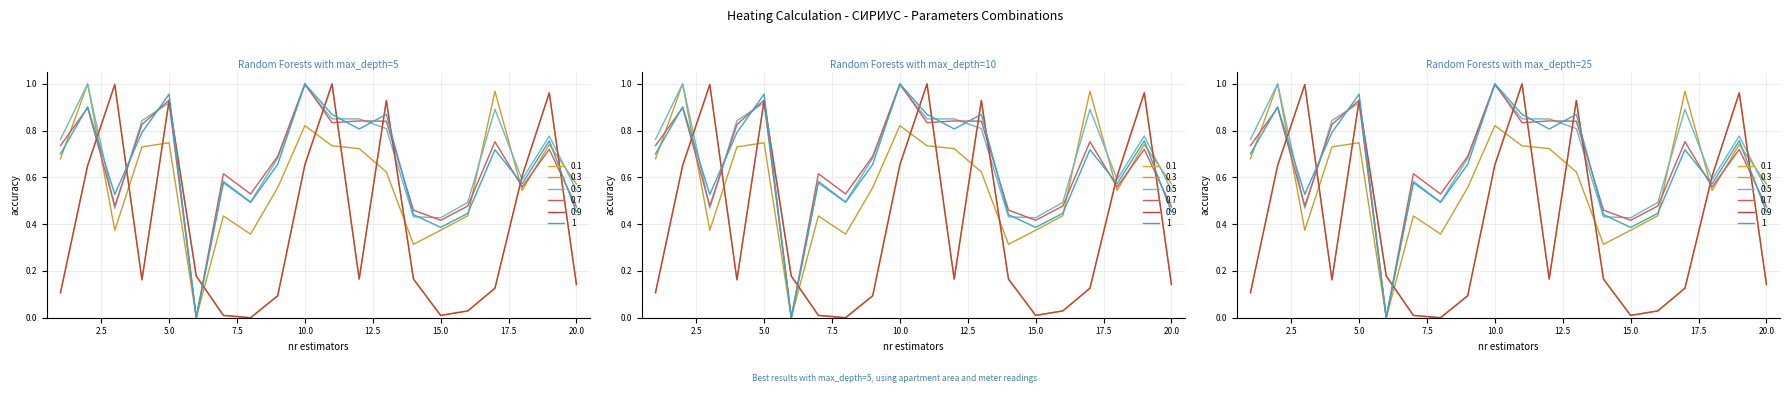

The 0.1 series shows 0.2 at 1. True or false?

False